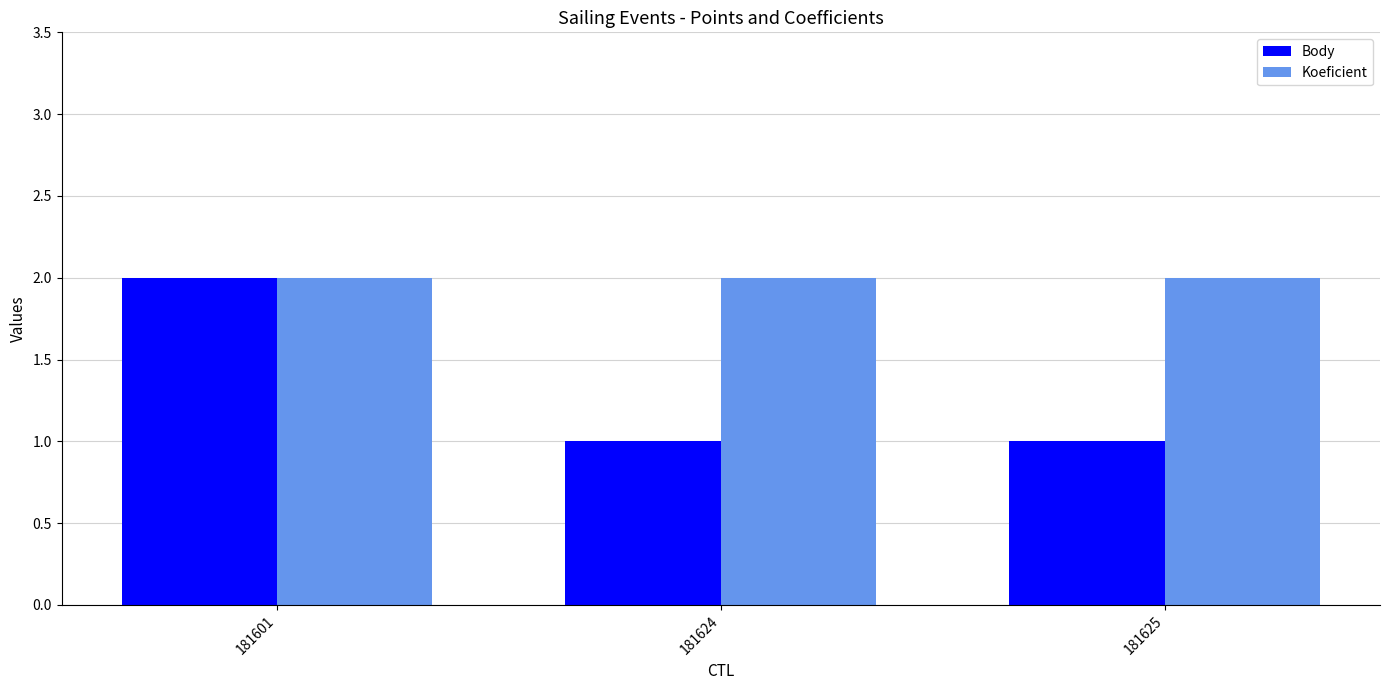

Rank the series by their average value, from highest to lowest.

Koeficient, Body